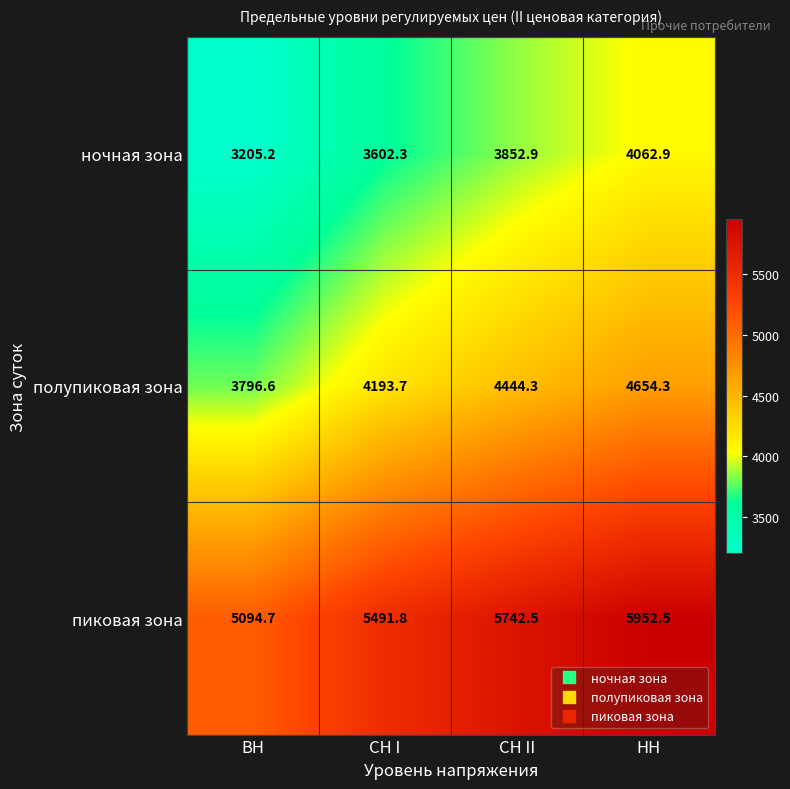

Is the value of пиковая зона at СН I greater than the value of ночная зона at СН II?

Yes